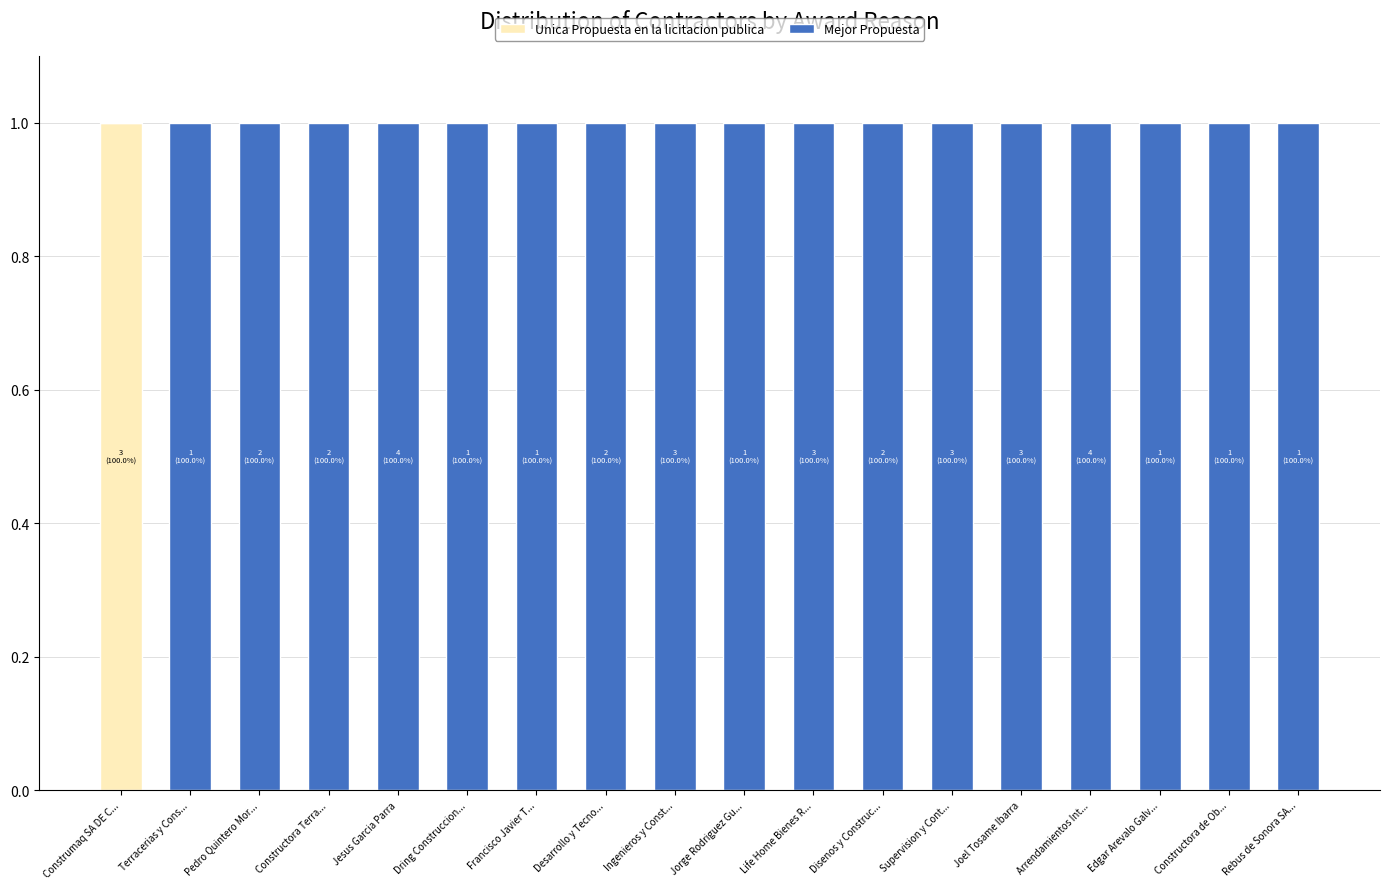

Count the number of categories in the chart.

18